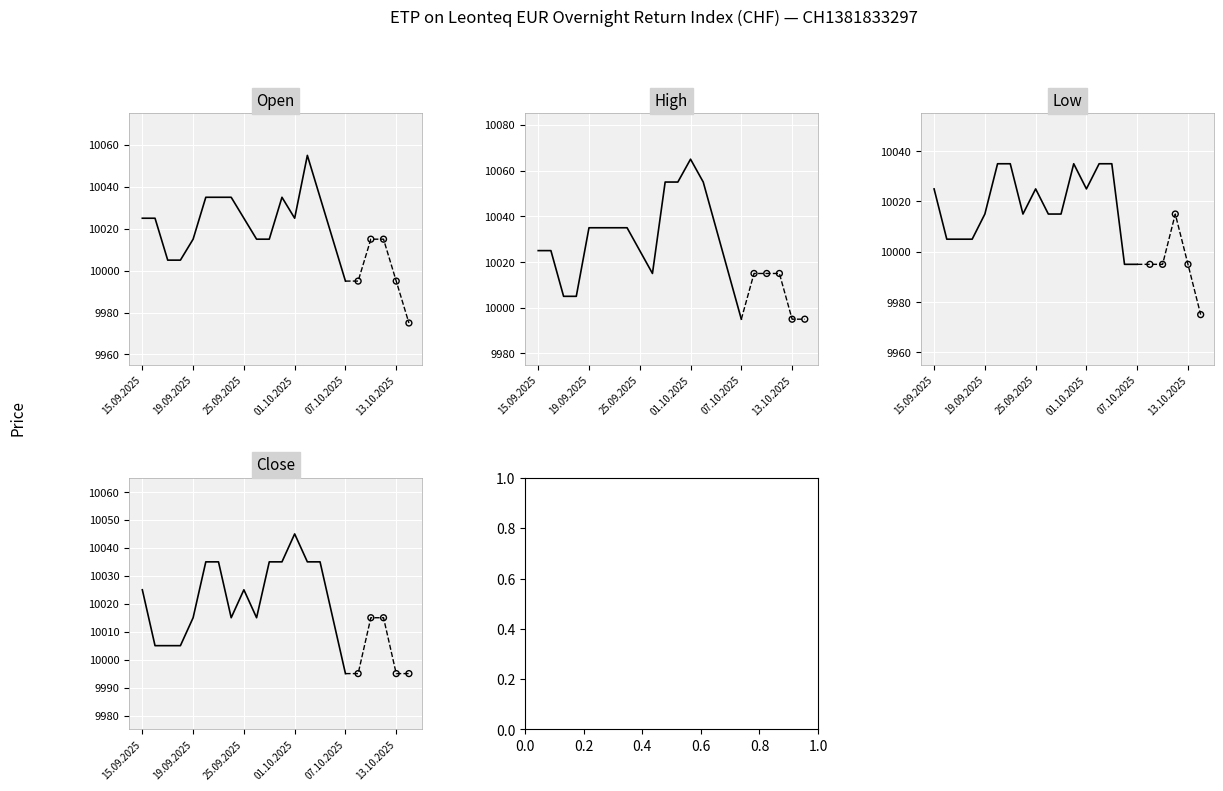

Is the value of High at 25.09.2025 greater than the value of Close at 13.10.2025?

Yes